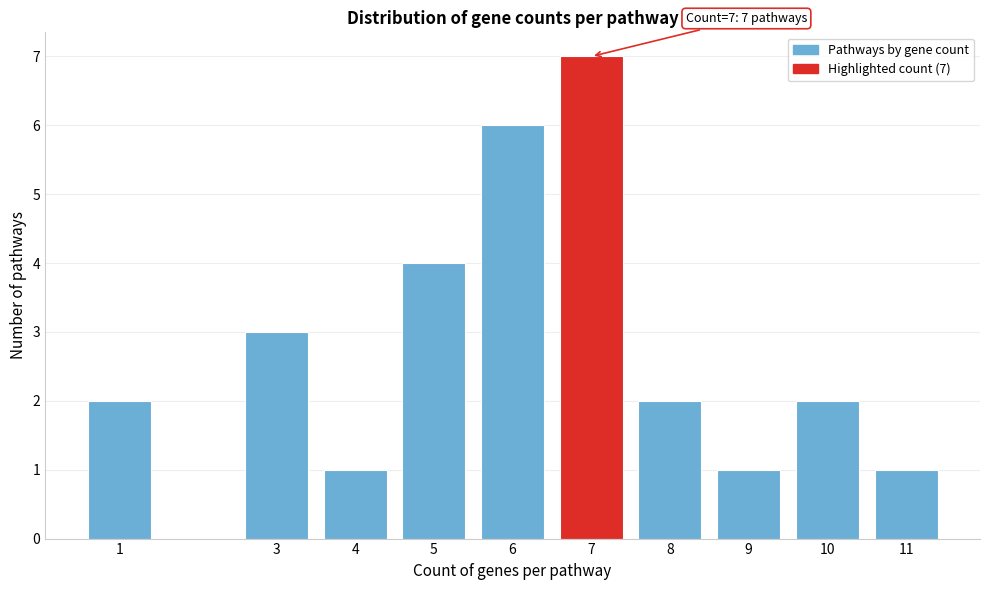

Reading left to right, extract all data points from this chart.

1=2	3=3	4=1	5=4	6=6	7=7	8=2	9=1	10=2	11=1